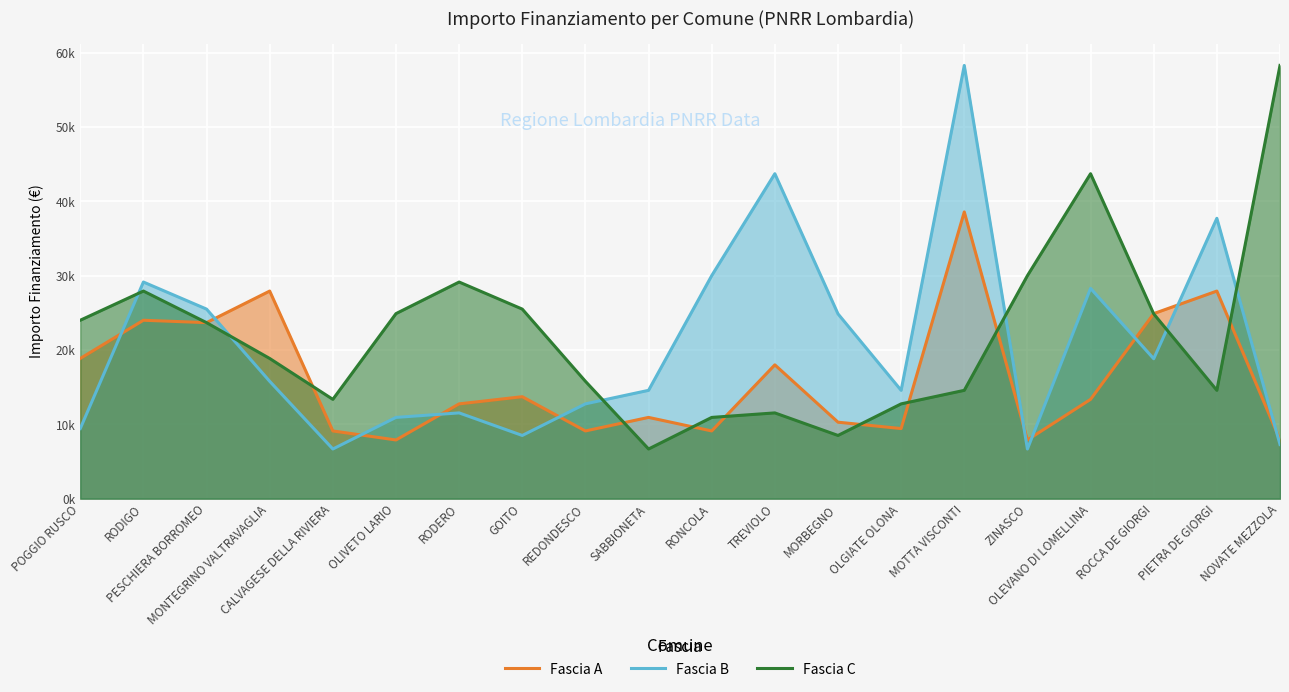

How many data points in Fascia C are less than 23?

10